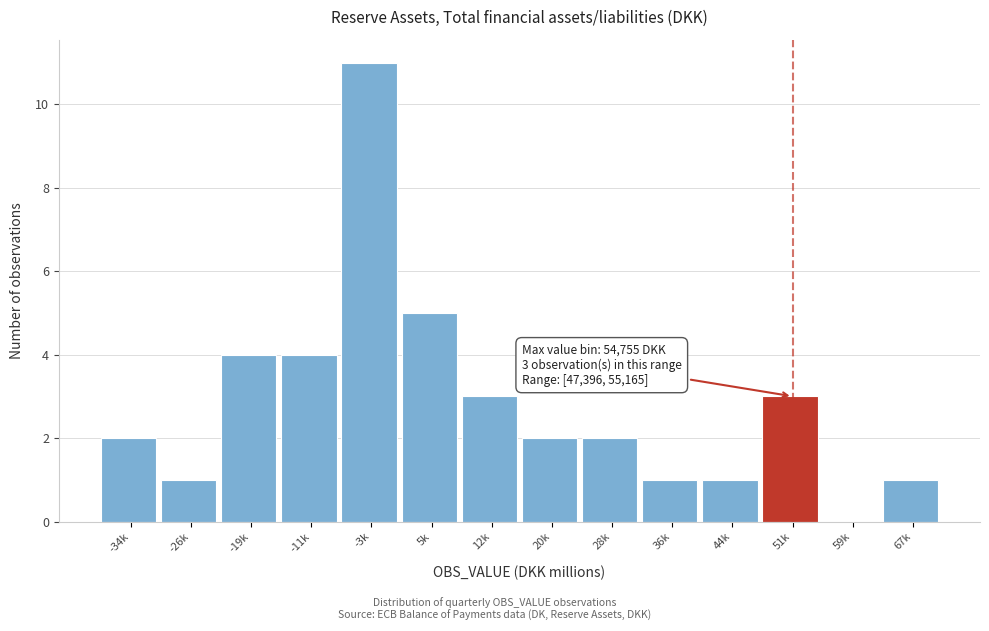

The chart shows a value of 1 at -19k. True or false?

False